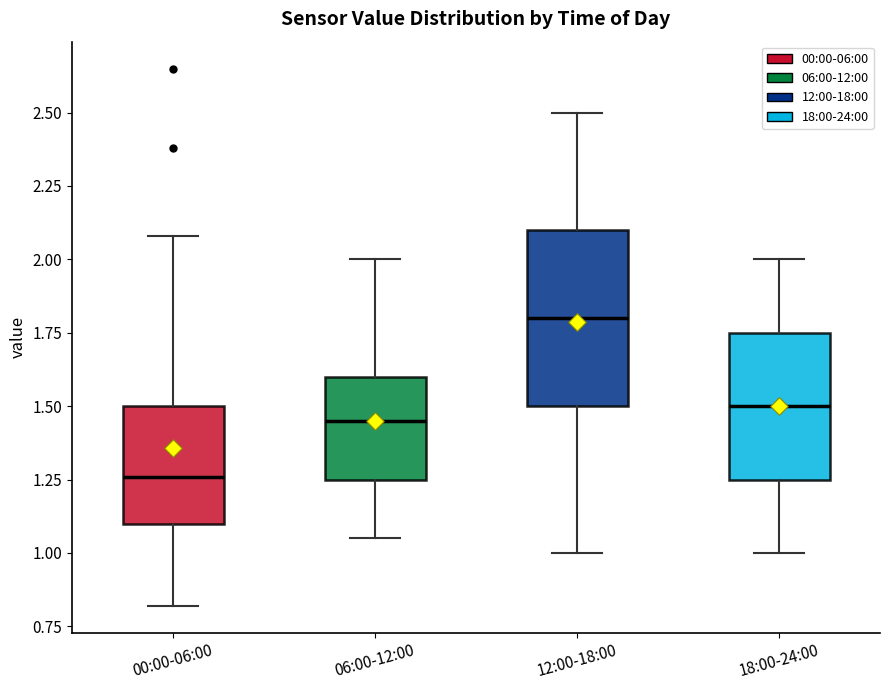

Where is the lower edge of the box for 18:00-24:00 on the y-axis? The values are not printed on the chart, so give them approximately, as read against the axis.

1.25